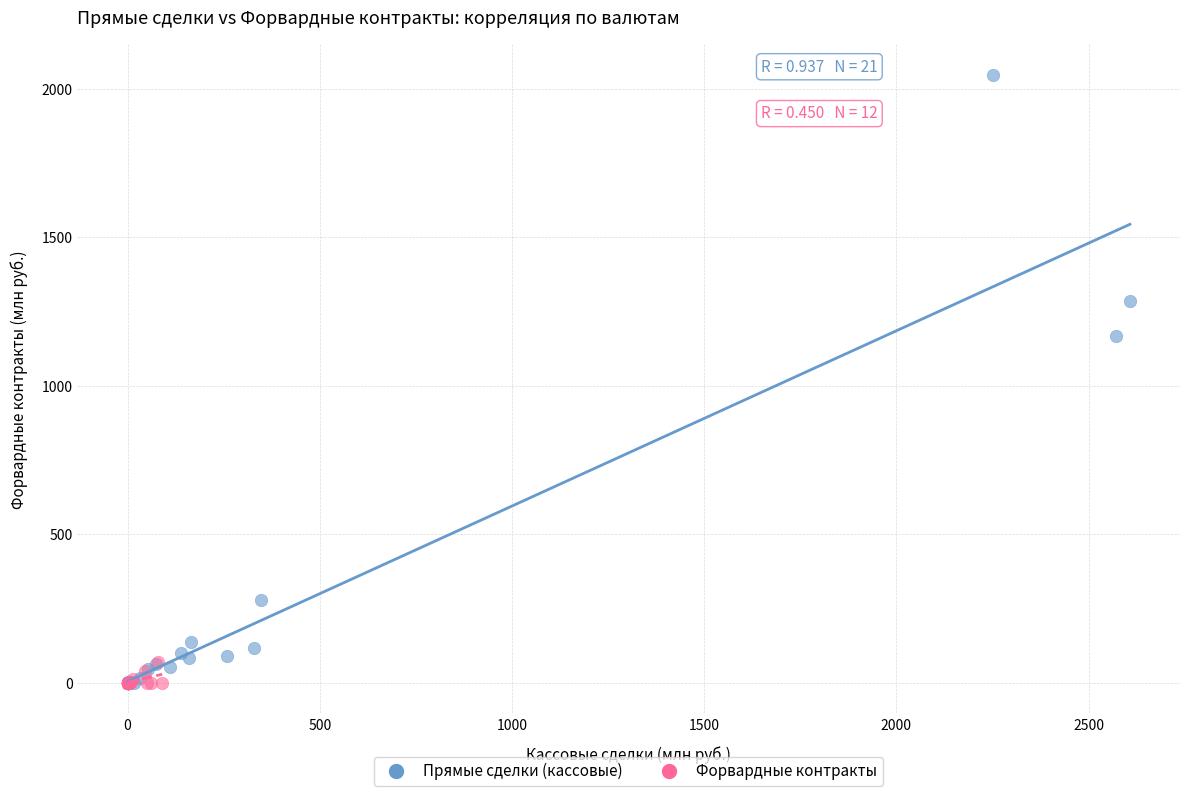

What are all the series names shown in the legend?

Прямые сделки (кассовые), Форвардные контракты